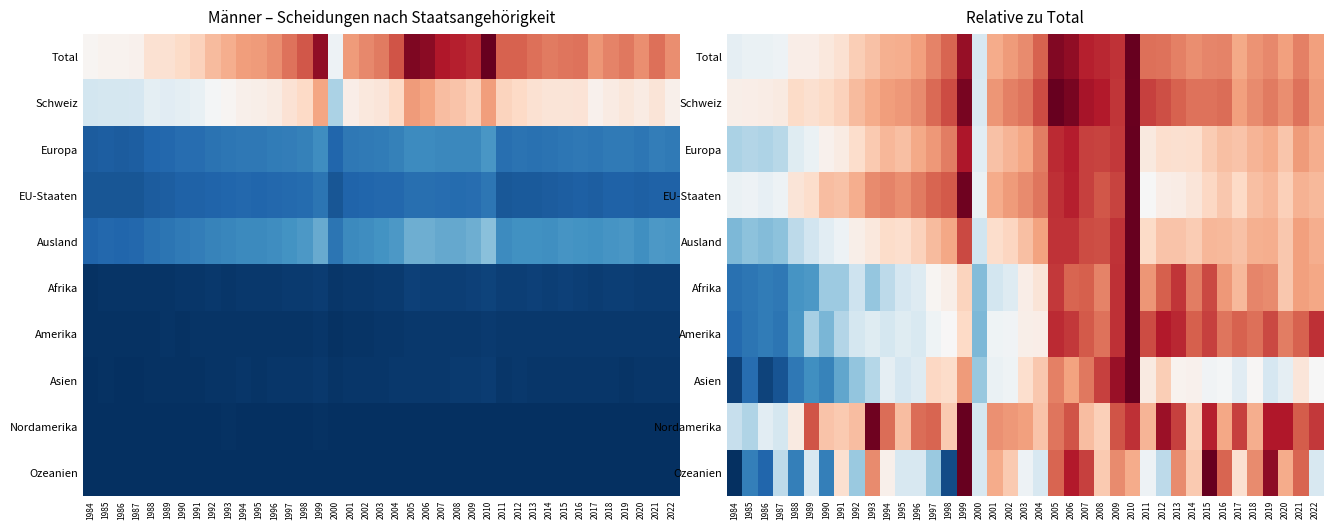

Is the value of Ausland at 1990 greater than the value of Schweiz at 2003?

No